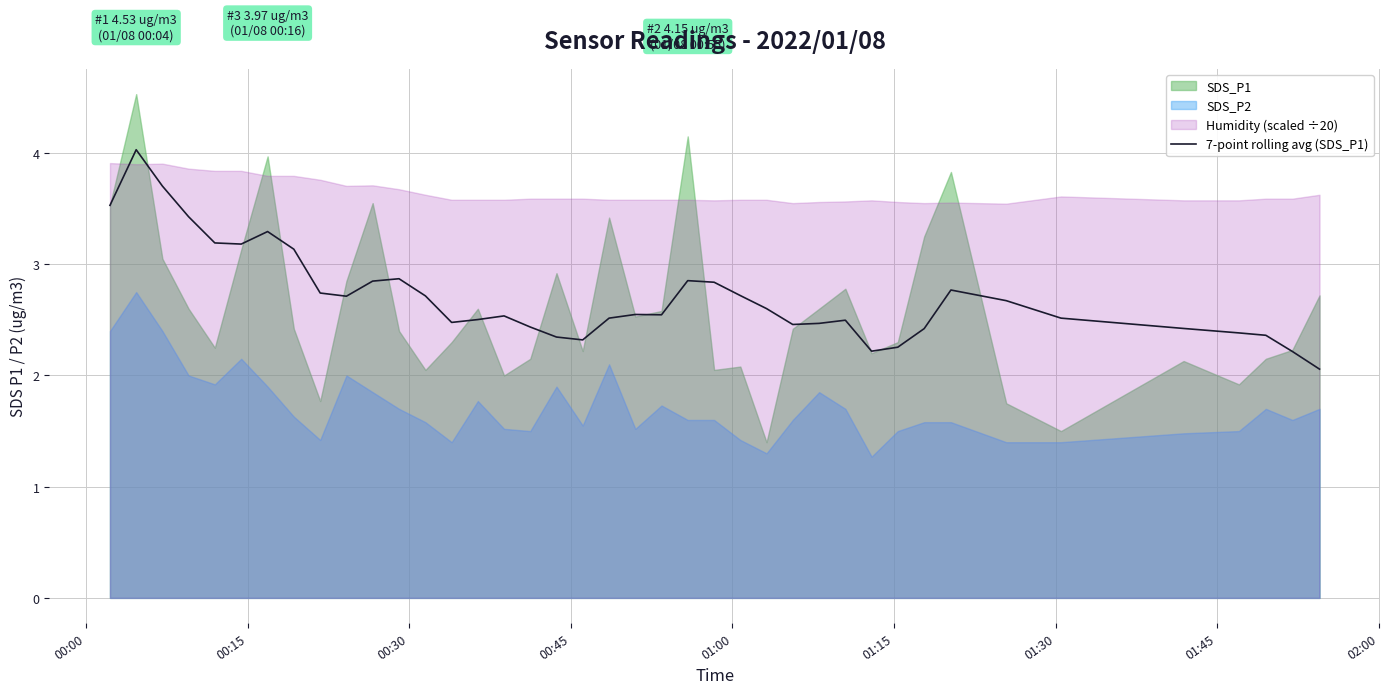

What is the minimum value for 7-point rolling avg (SDS_P1)?

2.1